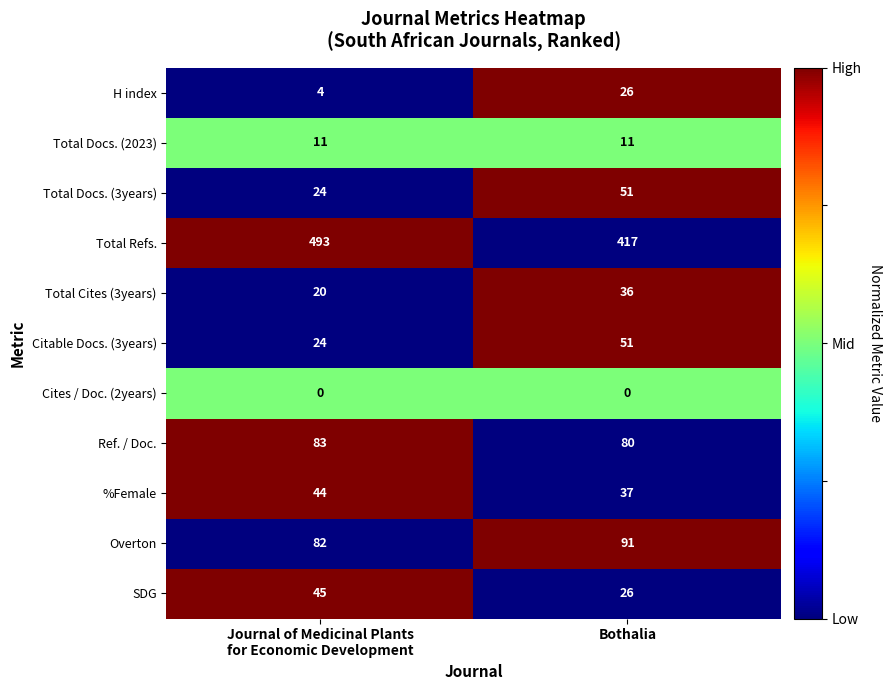

How many data points does each series have?

2